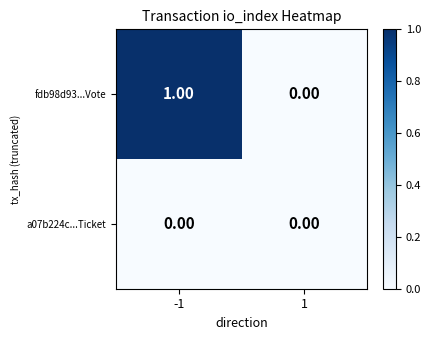

At which category is the sum across all series the highest?

-1